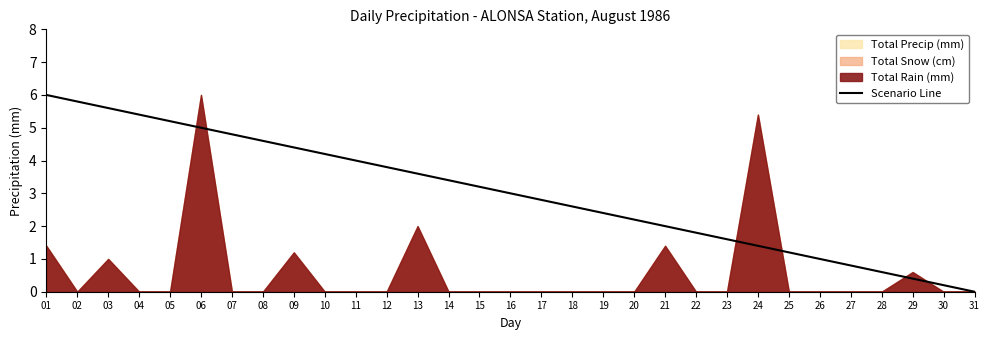

What is the difference between the maximum and minimum values?

6.0